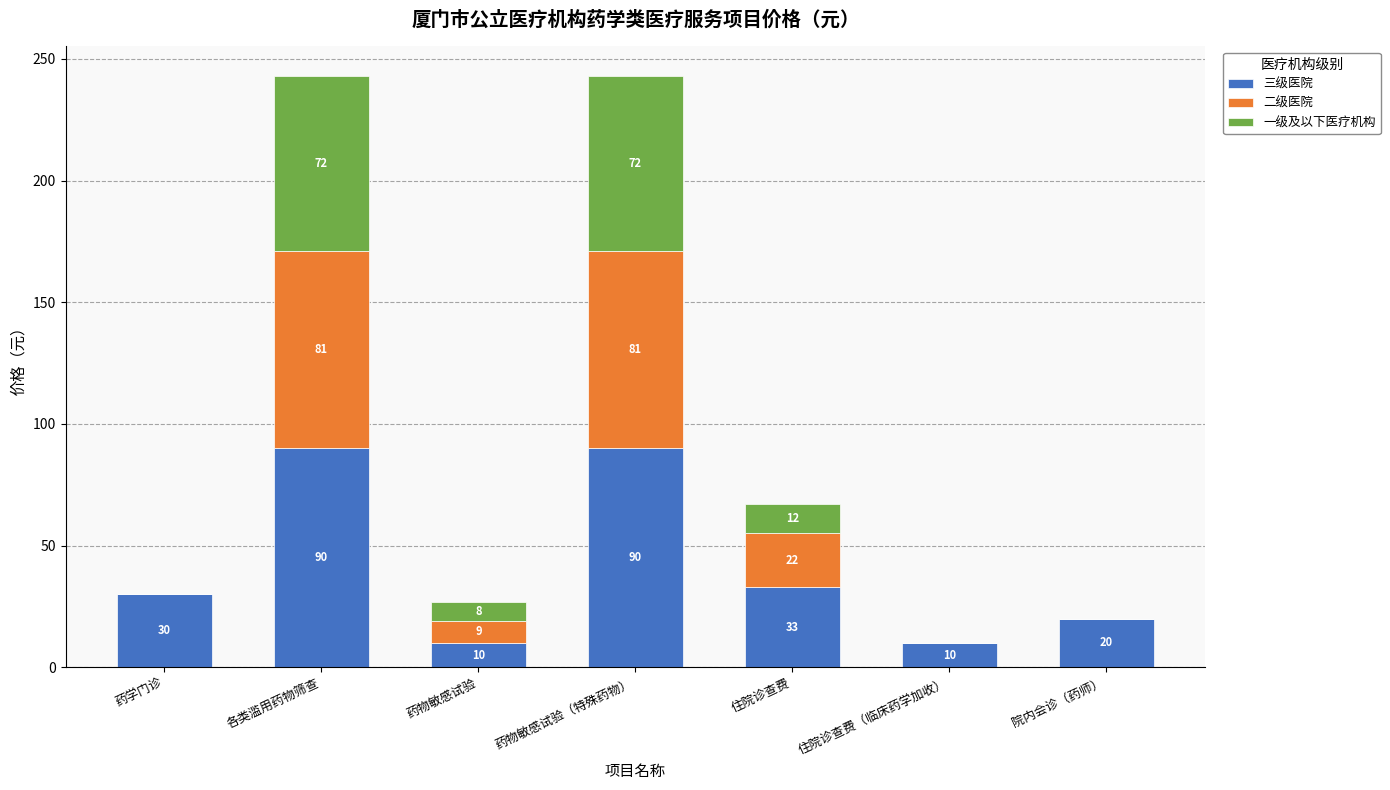

What is the total value across all series at 住院诊查费（临床药学加收）?

10